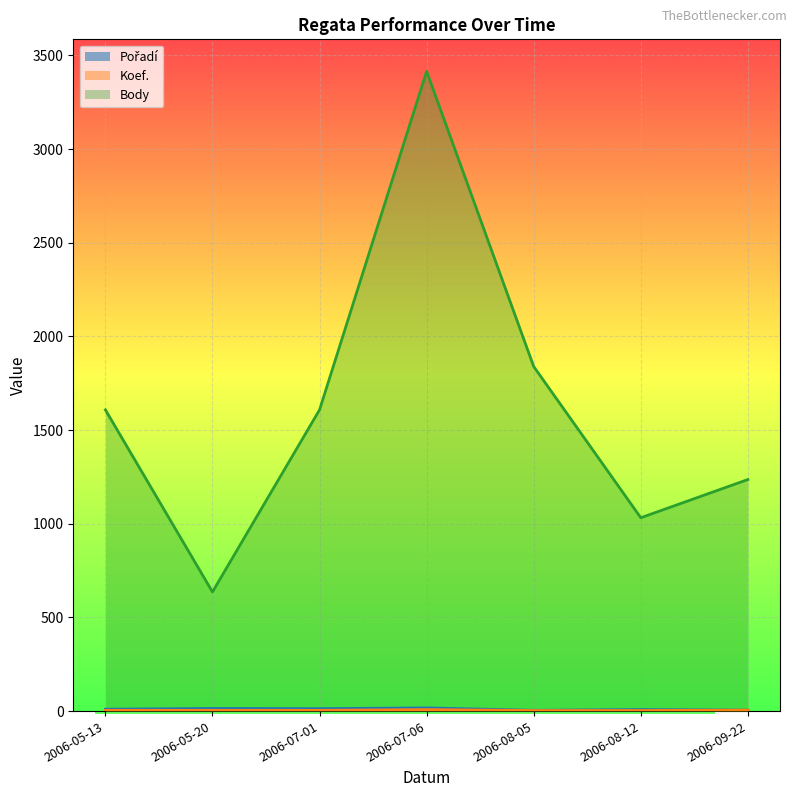

What is the highest value of the Koef. series?

8